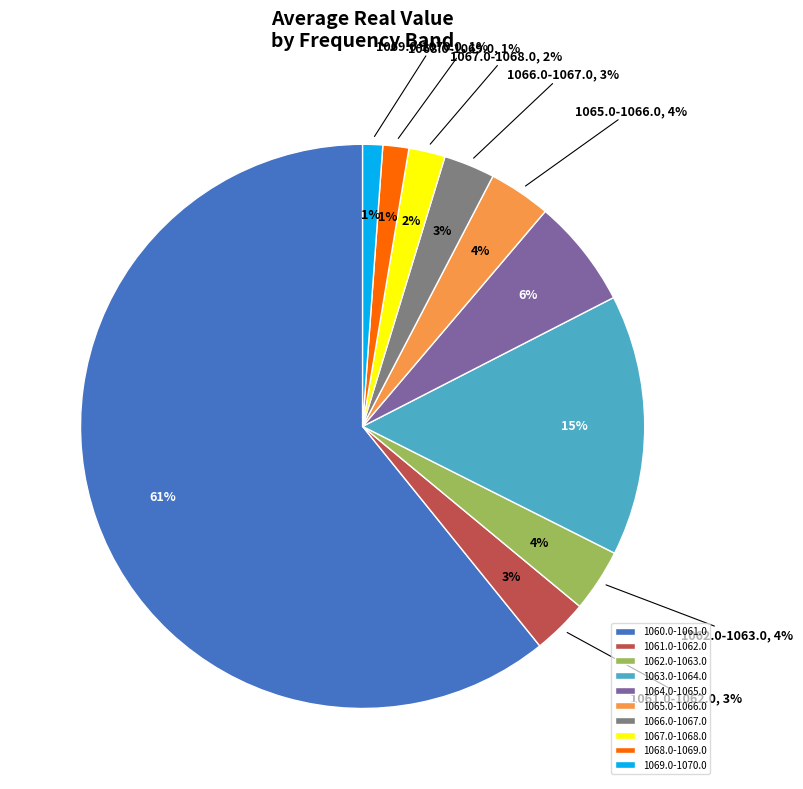

To the nearest percent, what percentage of the pie is 1065.0-1066.0?

4%